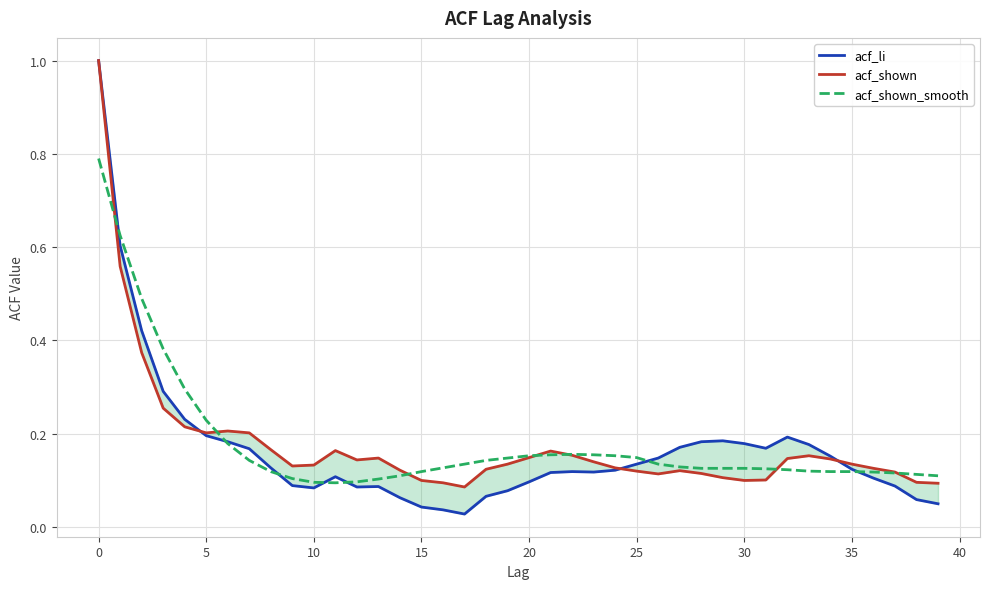

How many interior local valleys does the acf_shown series have?

6